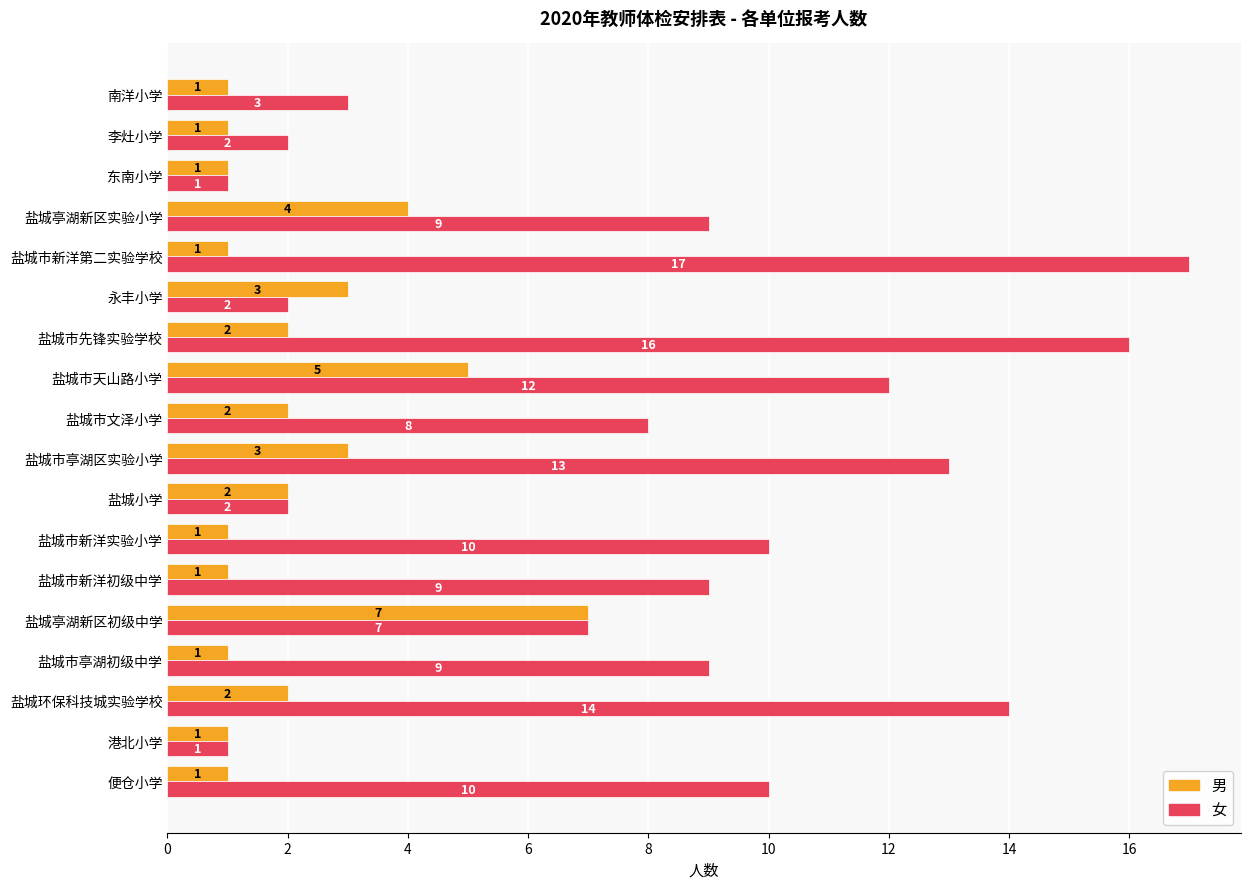

What is the minimum value for 女?

1